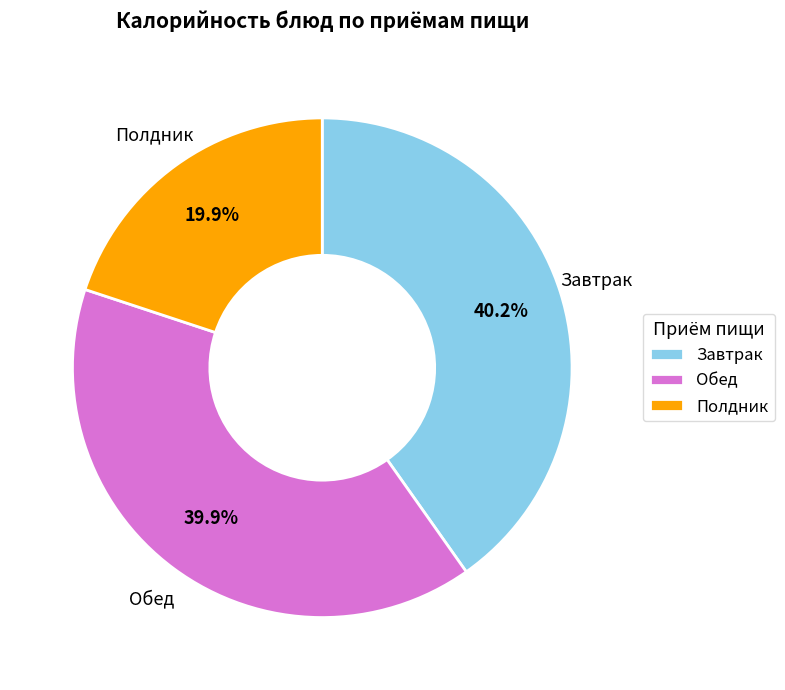

Do Завтрак and Полдник together represent more than half of the pie?

Yes